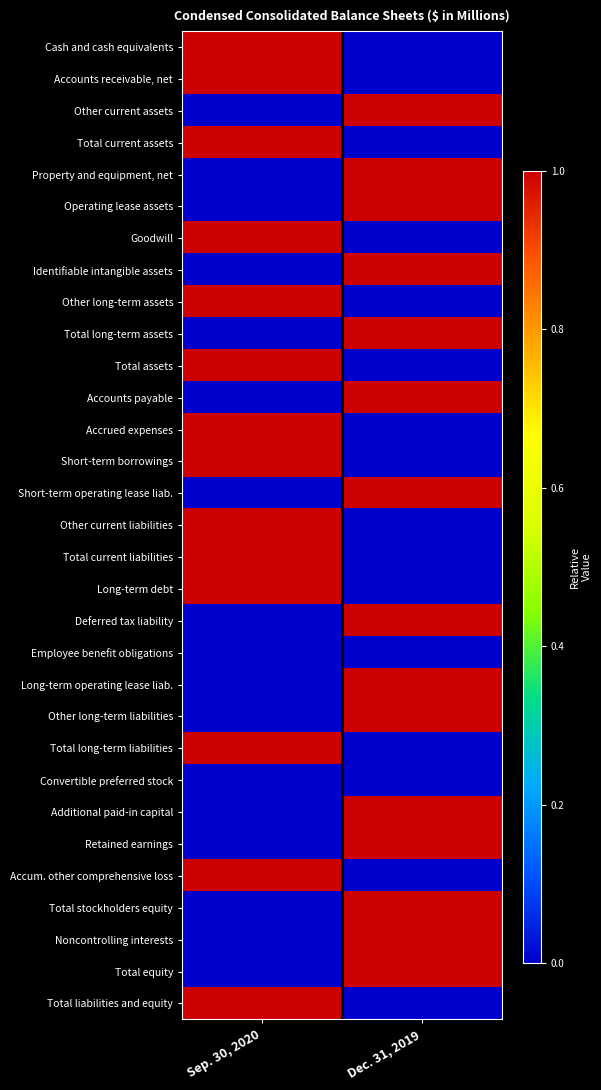

At Dec. 31, 2019, list the series in order from smallest to largest.

Cash and cash equivalents, Accounts receivable, net, Total current assets, Goodwill, Other long-term assets, Total assets, Accrued expenses, Short-term borrowings, Other current liabilities, Total current liabilities, Long-term debt, Employee benefit obligations, Total long-term liabilities, Convertible preferred stock, Accum. other comprehensive loss, Total liabilities and equity, Other current assets, Property and equipment, net, Operating lease assets, Identifiable intangible assets, Total long-term assets, Accounts payable, Short-term operating lease liab., Deferred tax liability, Long-term operating lease liab., Other long-term liabilities, Additional paid-in capital, Retained earnings, Total stockholders equity, Noncontrolling interests, Total equity